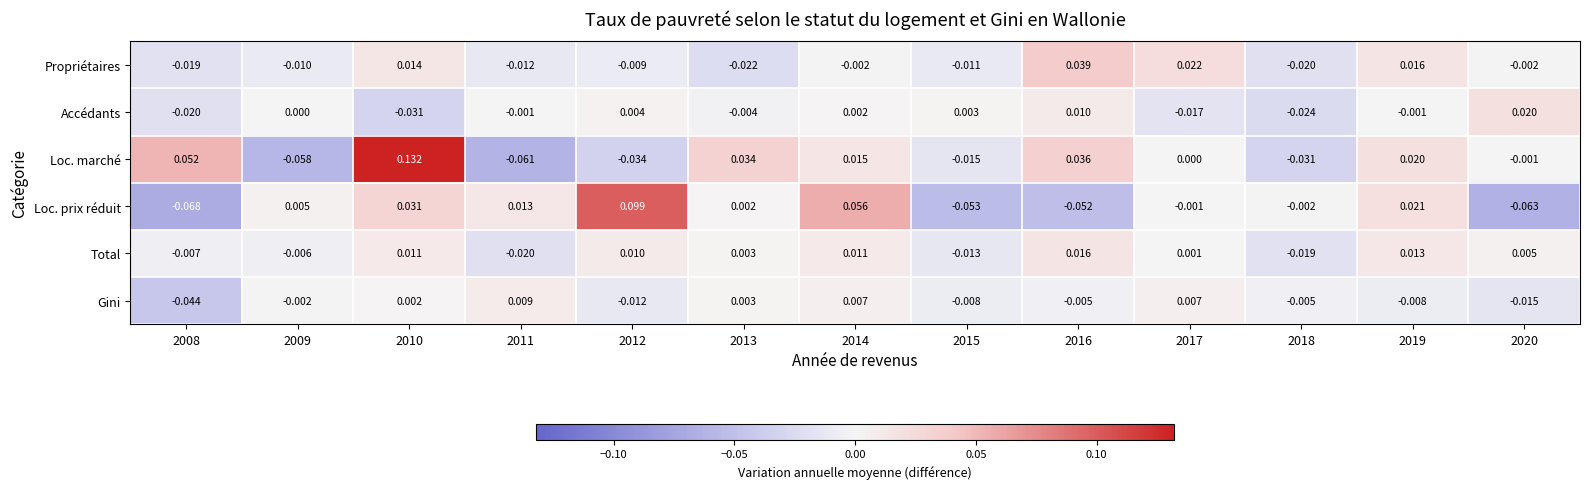

How many data points in Gini are less than 0?

8